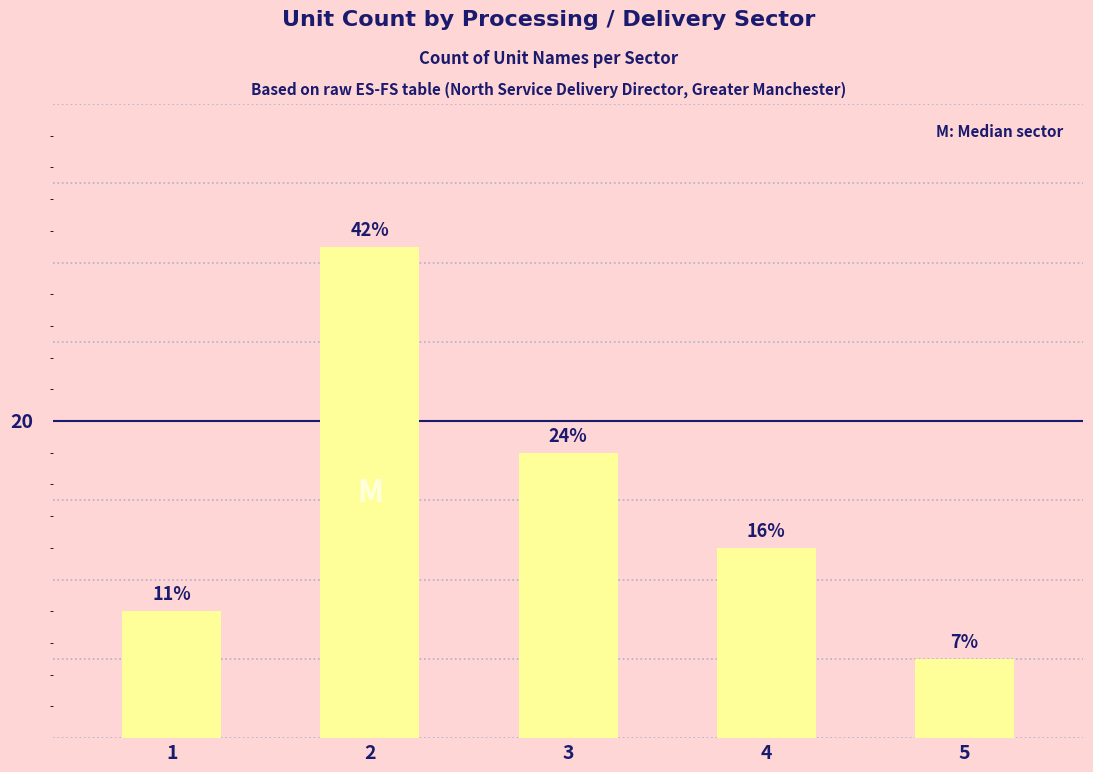

Reading left to right, extract all data points from this chart.

8	31	18	12	5